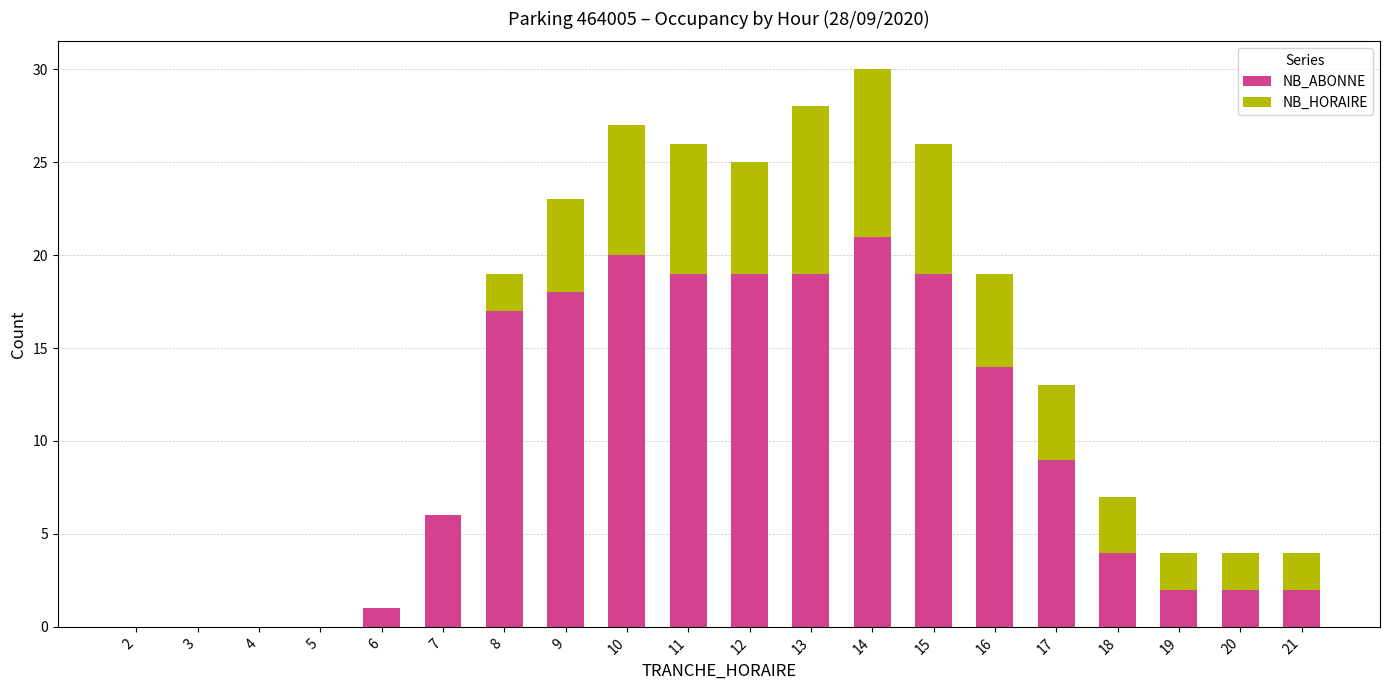

What is the sum of all NB_ABONNE values?

192